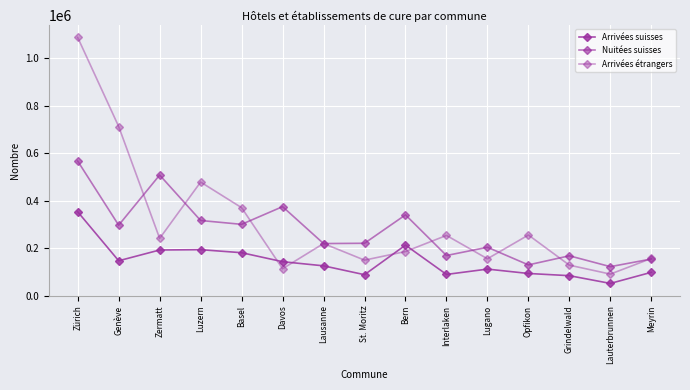

At which label does Arrivées étrangers reach its peak?

Zürich